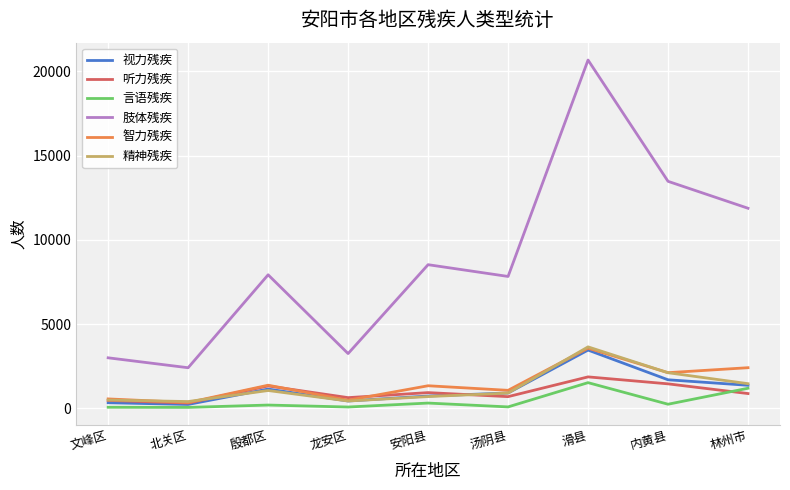

What is the difference between the maximum and minimum values in the 视力残疾 series?

3226